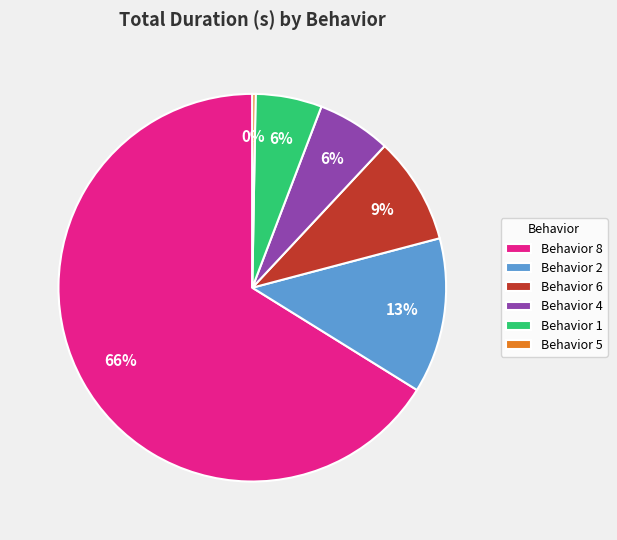

True or false: Behavior 6 accounts for 1% of the total.

False